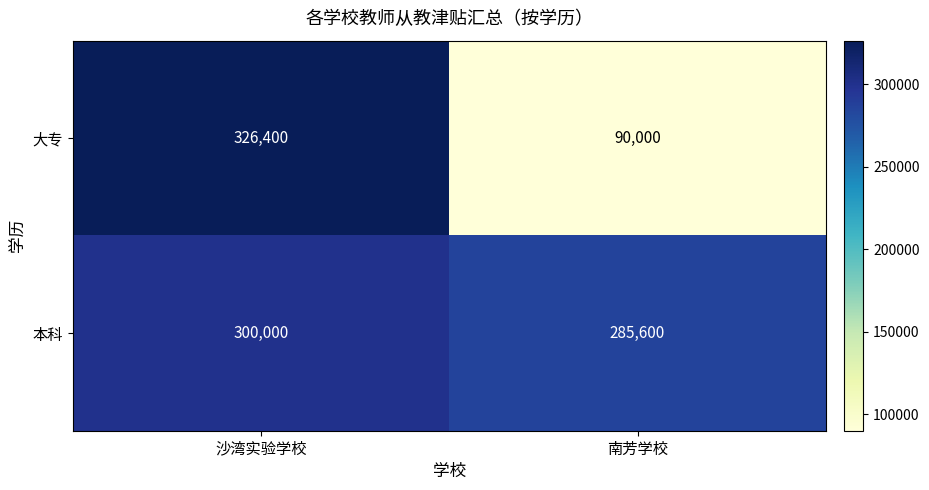

What is the sum of all 大专 values?

416400